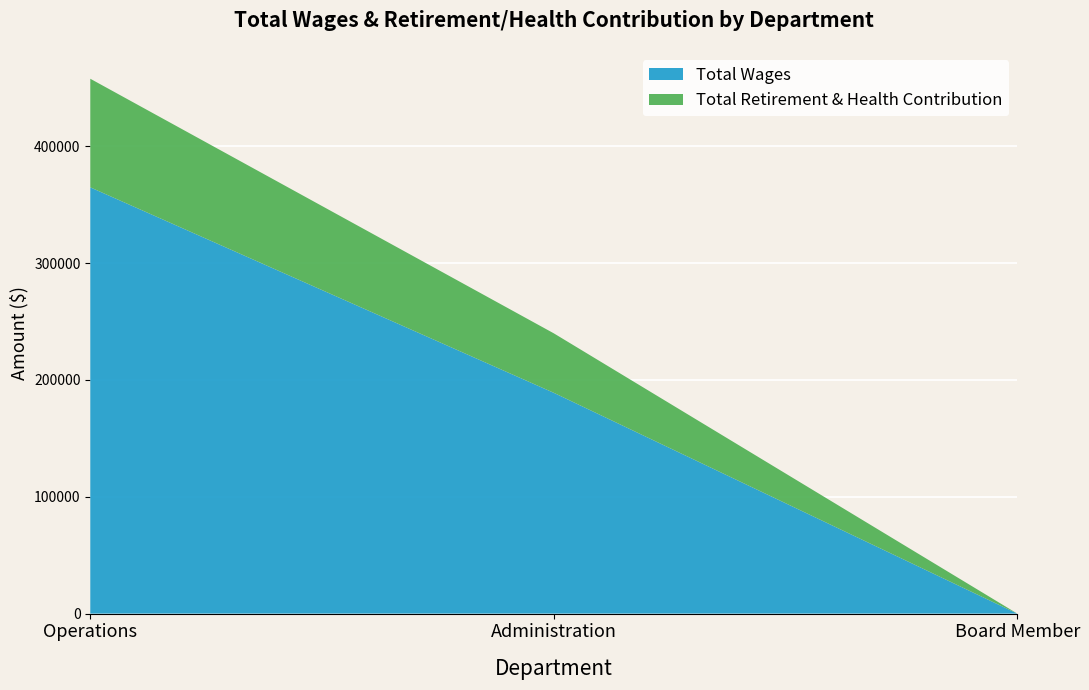

Reading left to right, transcribe all the data shown in this chart.

Total Wages: Operations=364870	Administration=188991	Board Member=0
Total Retirement & Health Contribution: Operations=92956	Administration=50917	Board Member=0